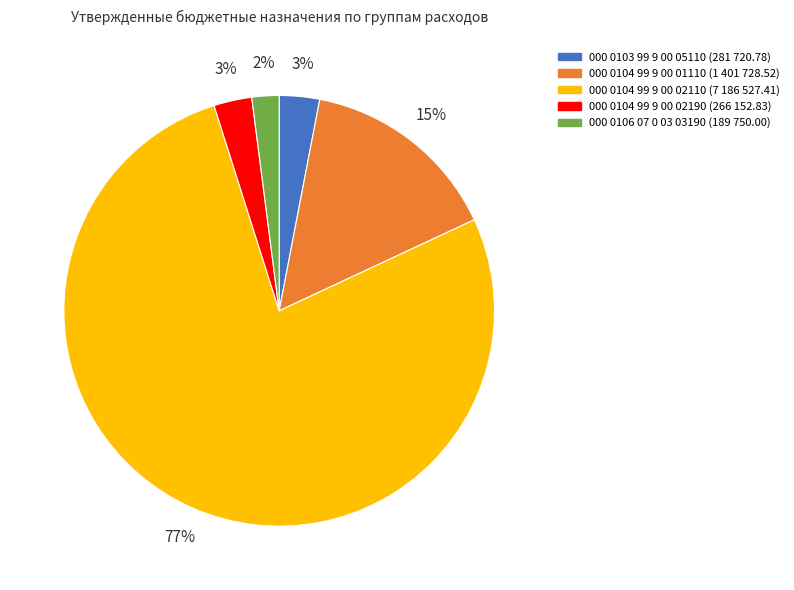

To the nearest percent, what is the difference between the largest and smallest slice percentages?

75%